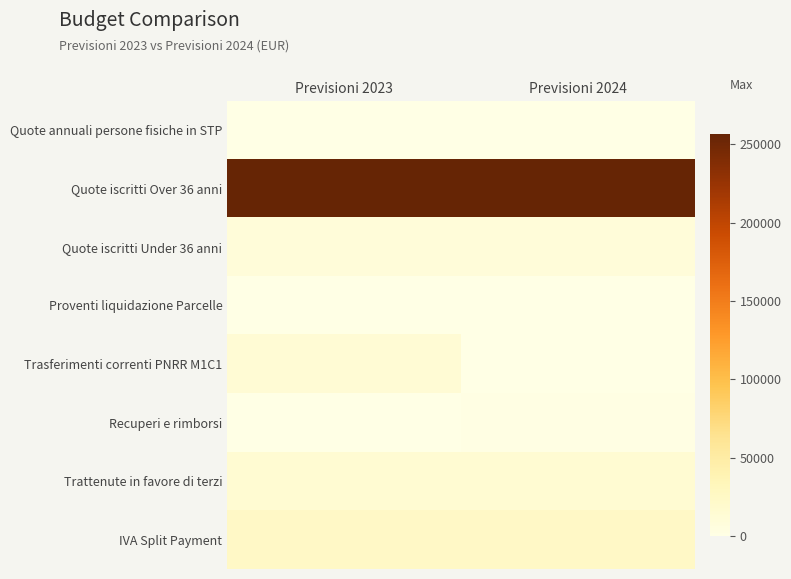

What is the difference between the highest and lowest values at Previsioni 2023?

256570